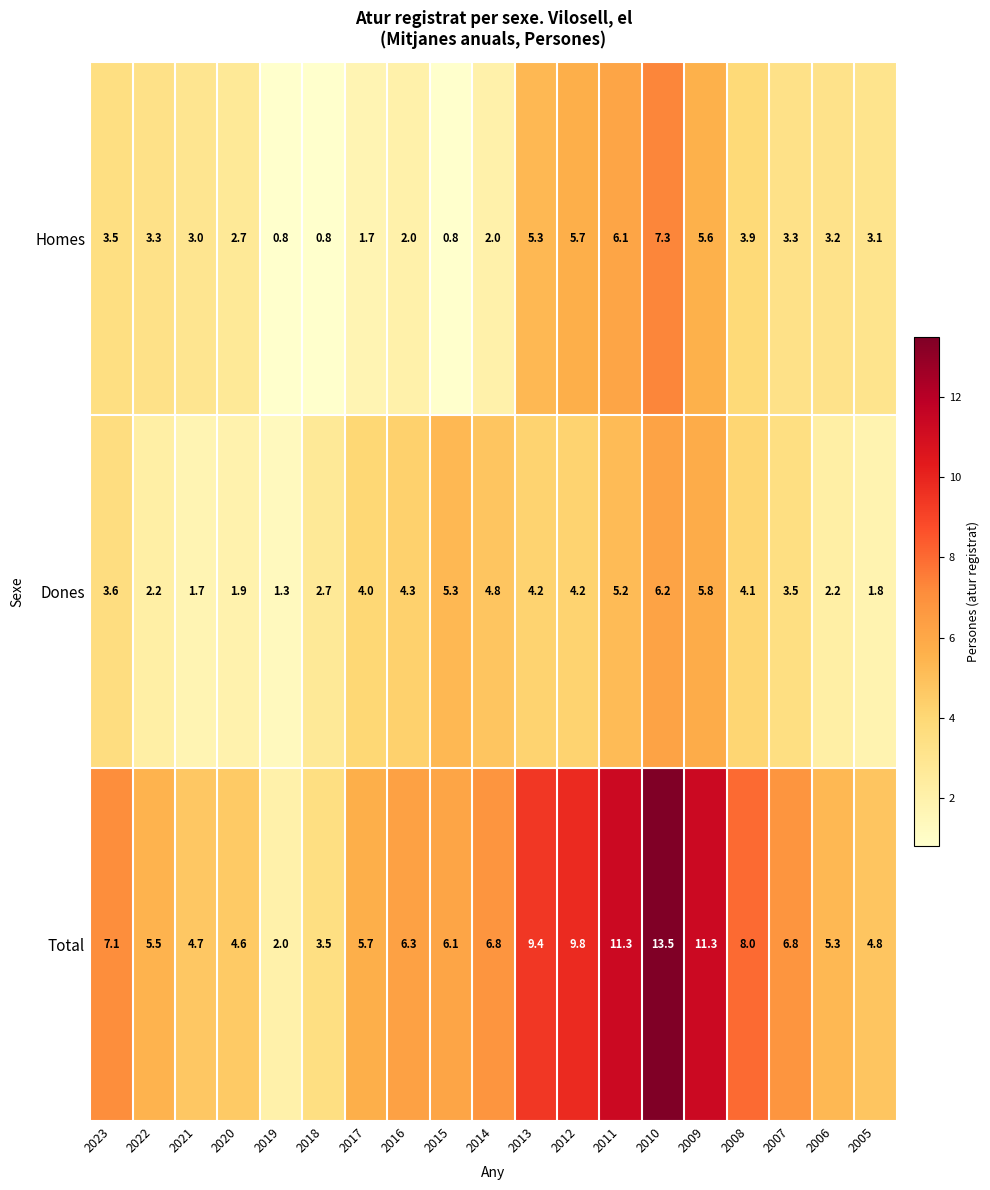

Which category has the lowest value in the Dones series?

2019